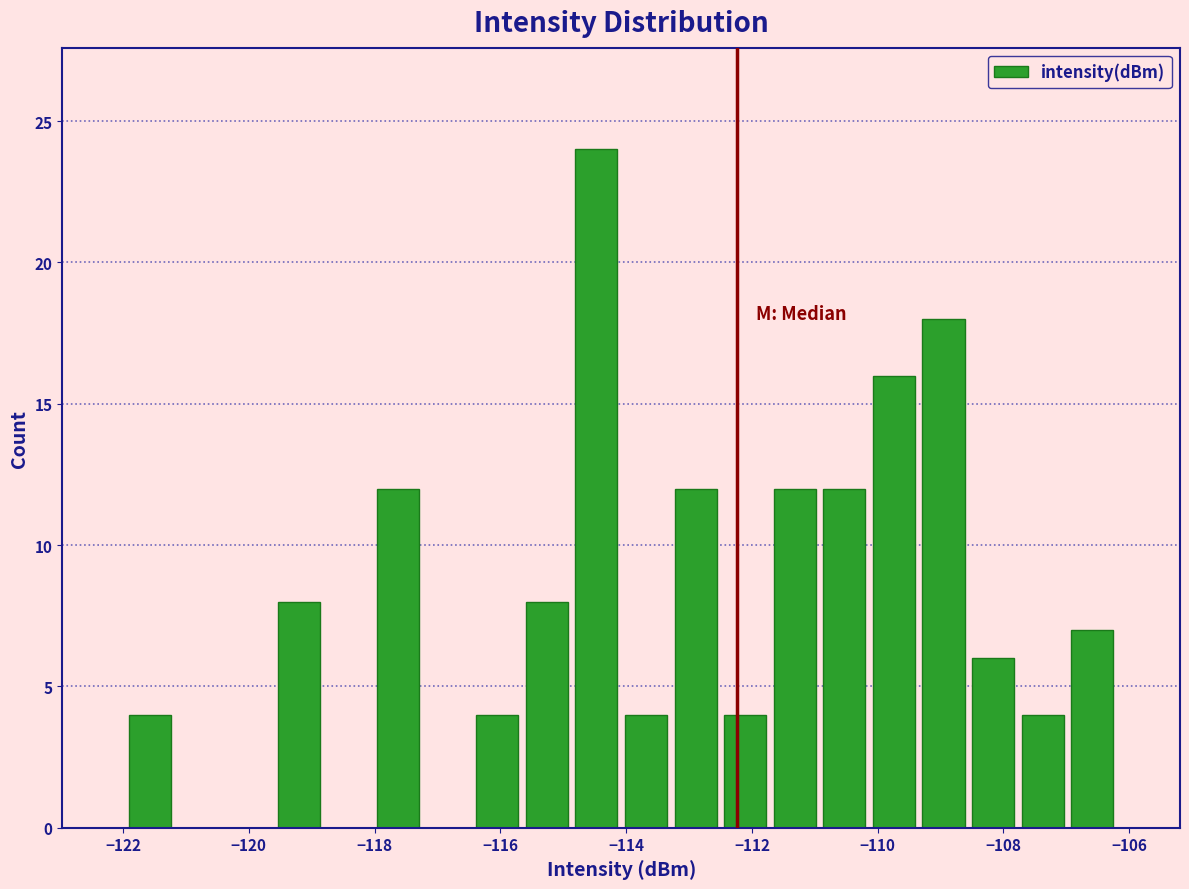

Read against the x-axis, roughly where is the centre of the tallest bar?

-114.4